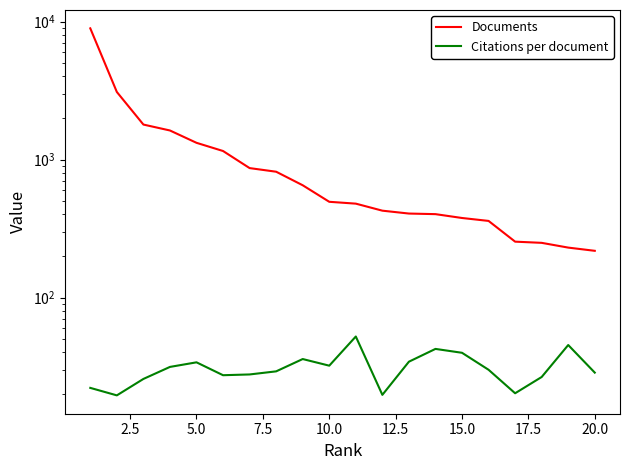

How many data points in Documents are above 494?

9